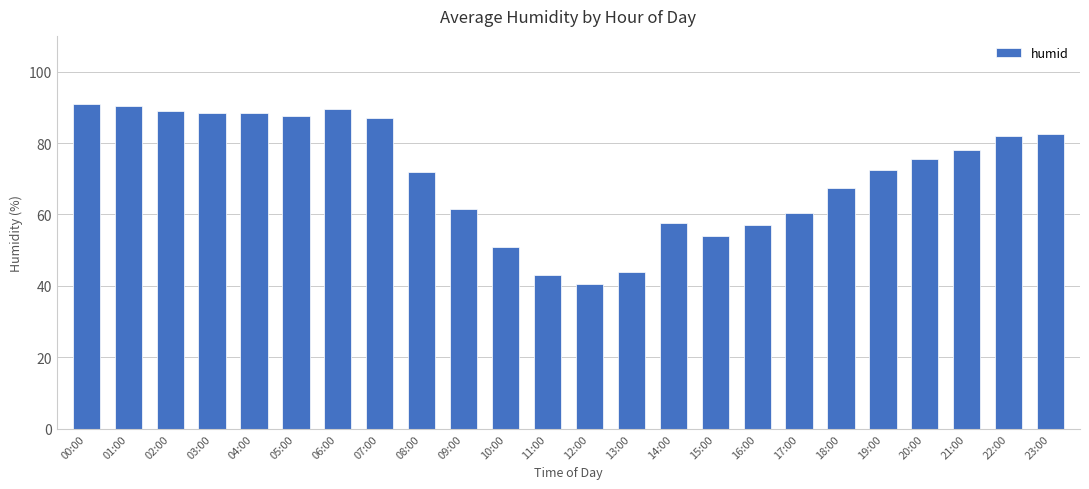

What is the sum of the values at 01:00 and 15:00?

144.5